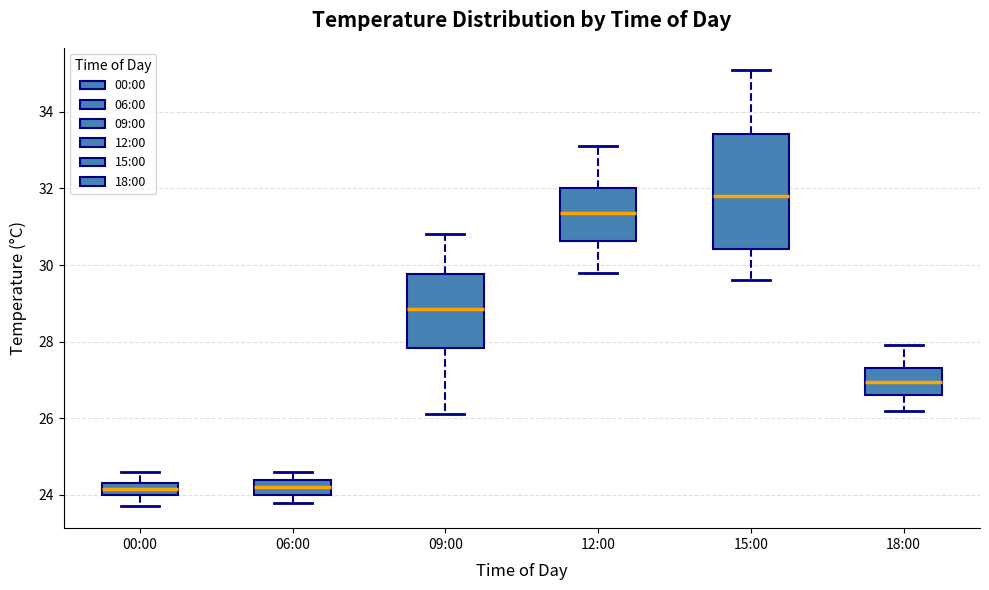

Comparing the boxes themselves (not the whiskers), which one is the tallest?

15:00